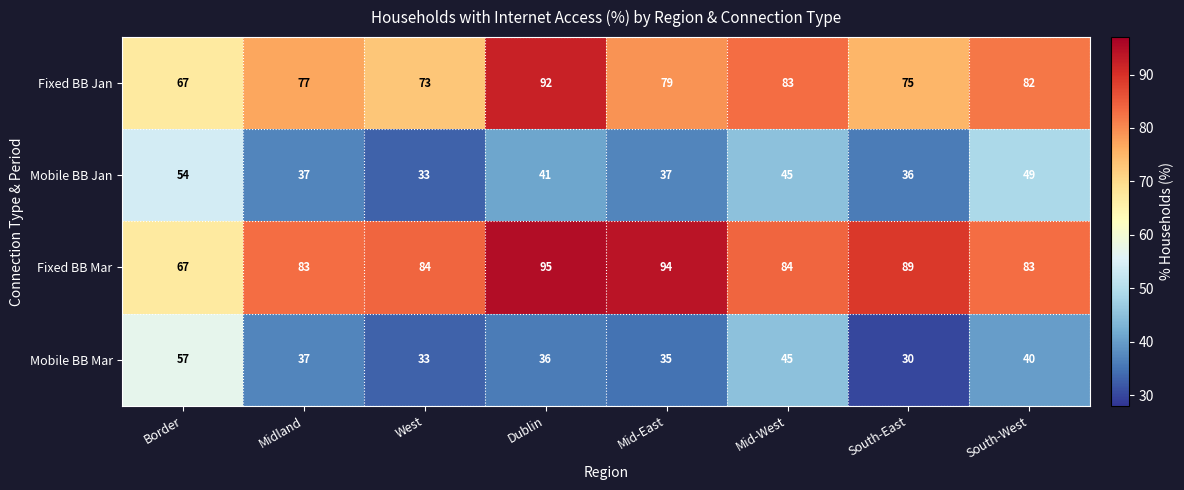

At Dublin, list the series in order from largest to smallest.

Fixed BB Mar, Fixed BB Jan, Mobile BB Jan, Mobile BB Mar